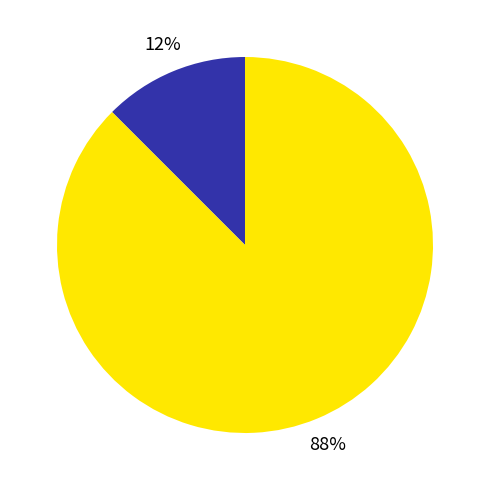

Is there a majority slice in this chart?

Yes